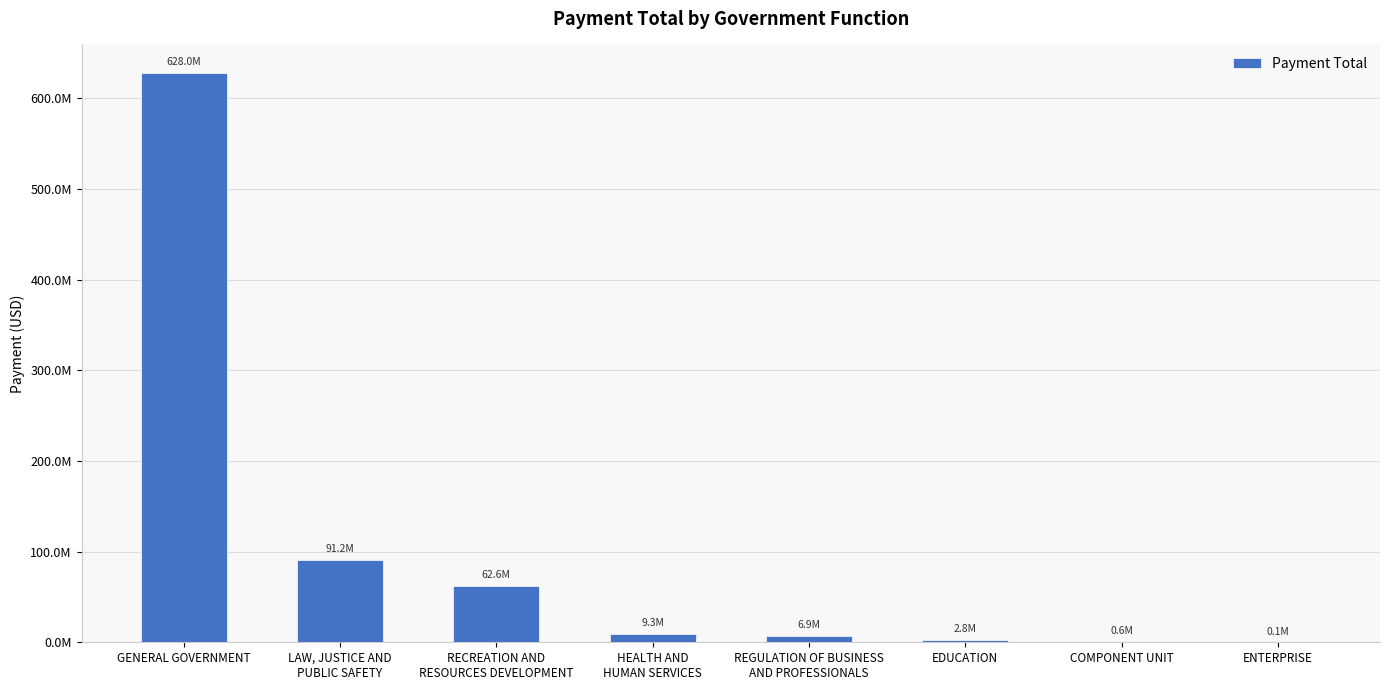

Are the bars horizontal?

No